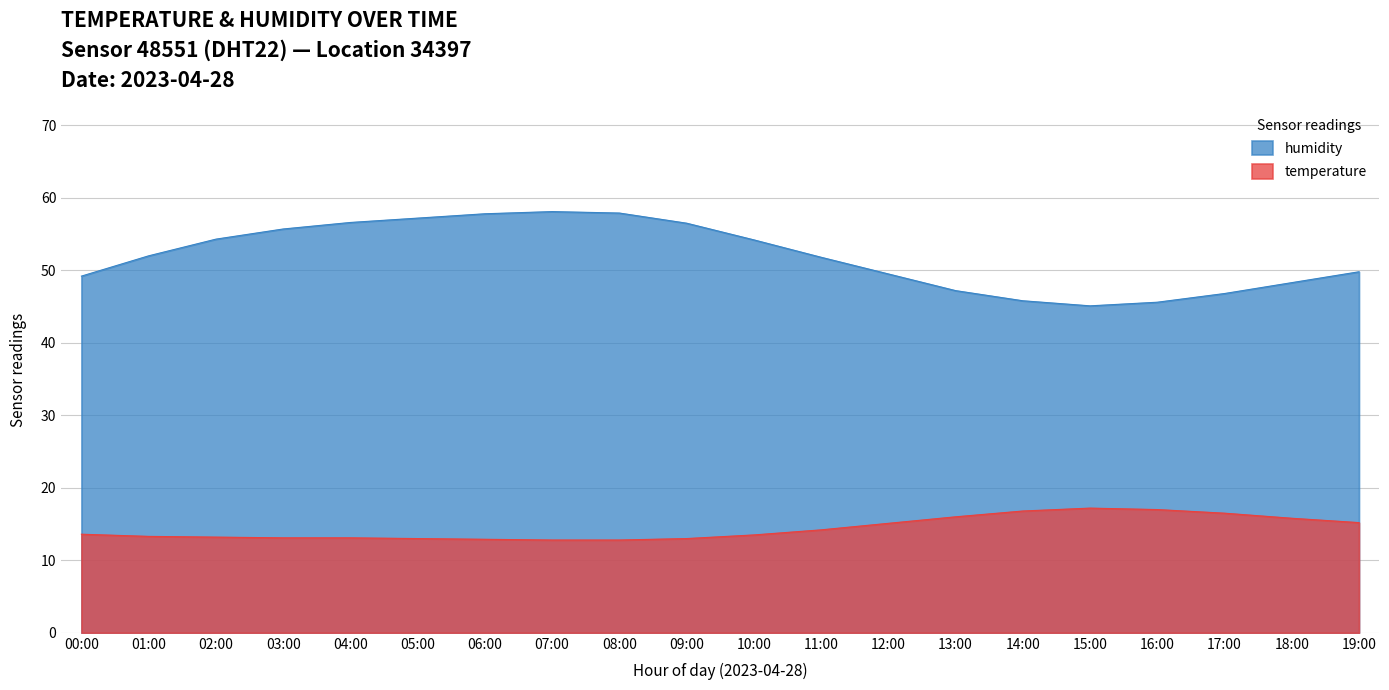

At which category is the sum across all series the highest?

07:00